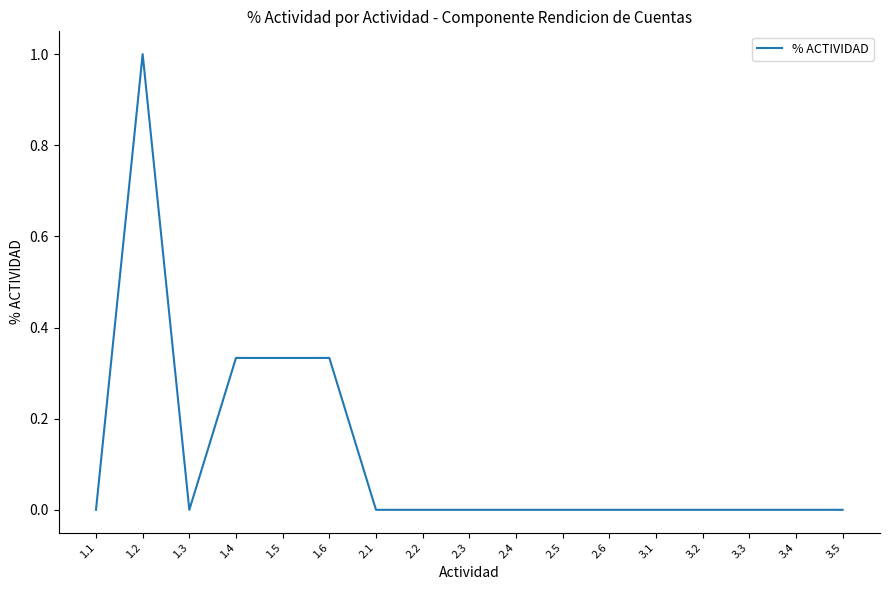

The value at 3.2 is 0.0. True or false?

True